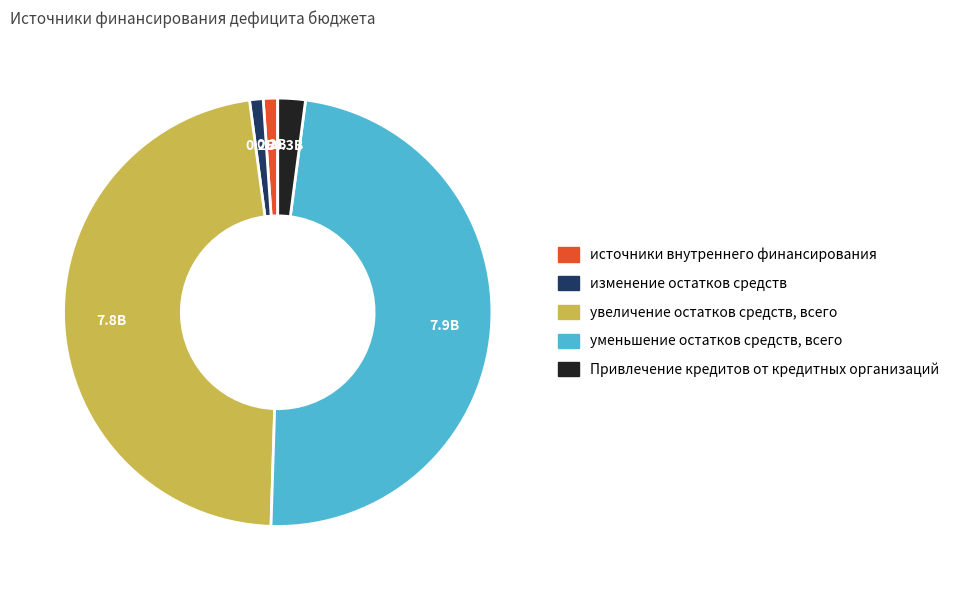

Which category has the biggest portion of the pie?

уменьшение остатков средств, всего